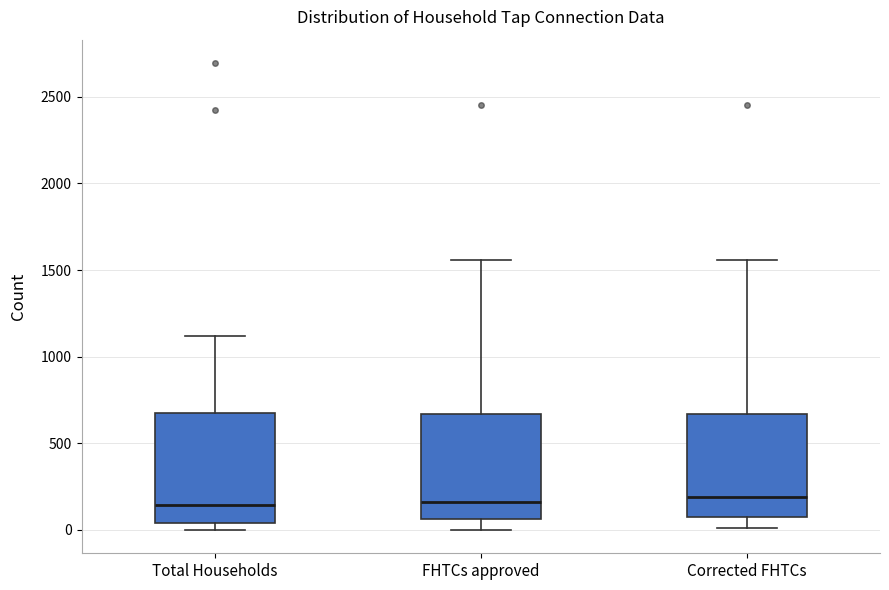

Reading left to right, transcribe this box plot: for each box, give where its median line is, the range the box spans, and where its two whiskers end, as read against the y-axis. The values are not printed on the chart, so give them approximately, as read against the axis.

Total Households: median 150, box 50 to 650, whiskers 0 to 1100
FHTCs approved: median 150, box 50 to 650, whiskers 0 to 1550
Corrected FHTCs: median 200, box 50 to 650, whiskers 0 to 1550